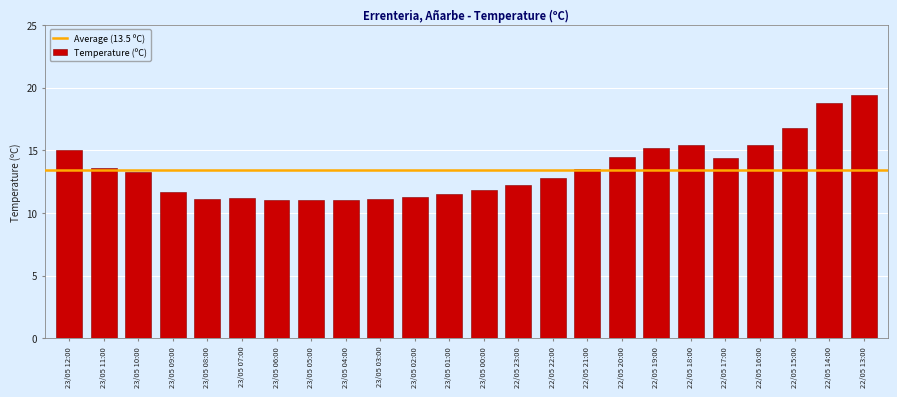

Approximately how many times larger is the value at 22/05 13:00 compared to 22/05 21:00?

1.4